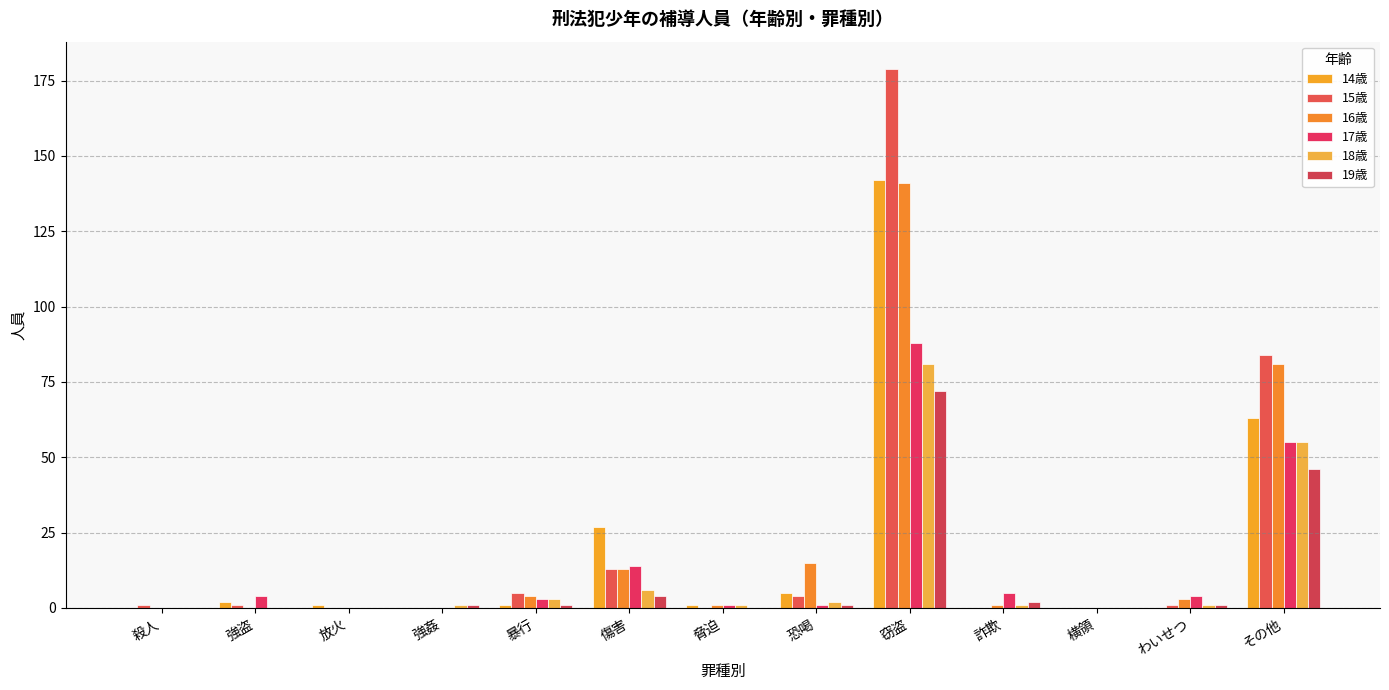

What is the label of the 11th bar from the left?

横領